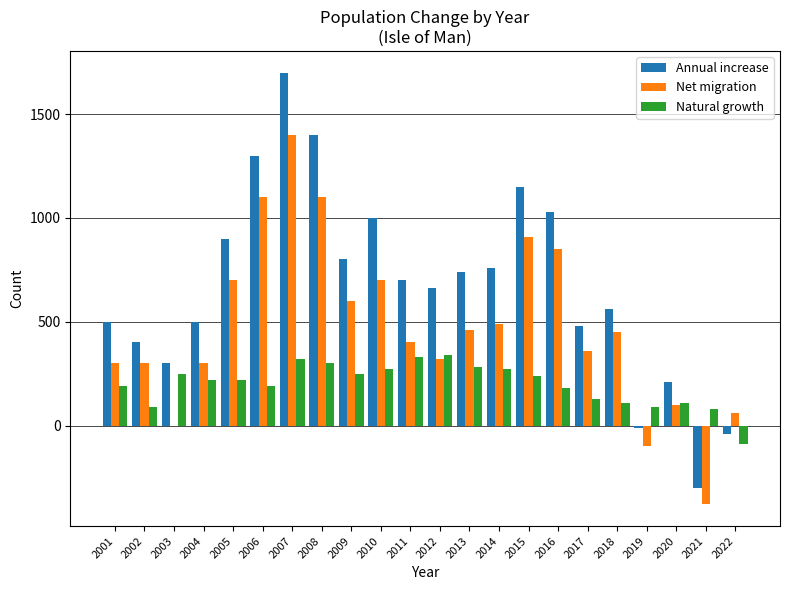

How many series are shown in this chart?

3